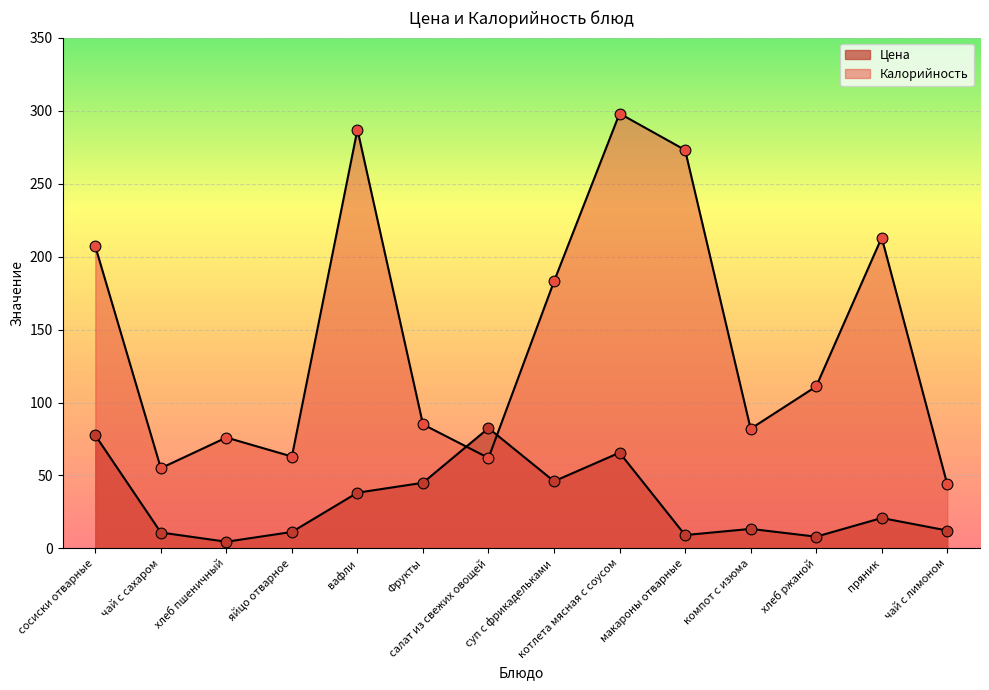

Which series reaches the maximum Y coordinate?

Калорийность